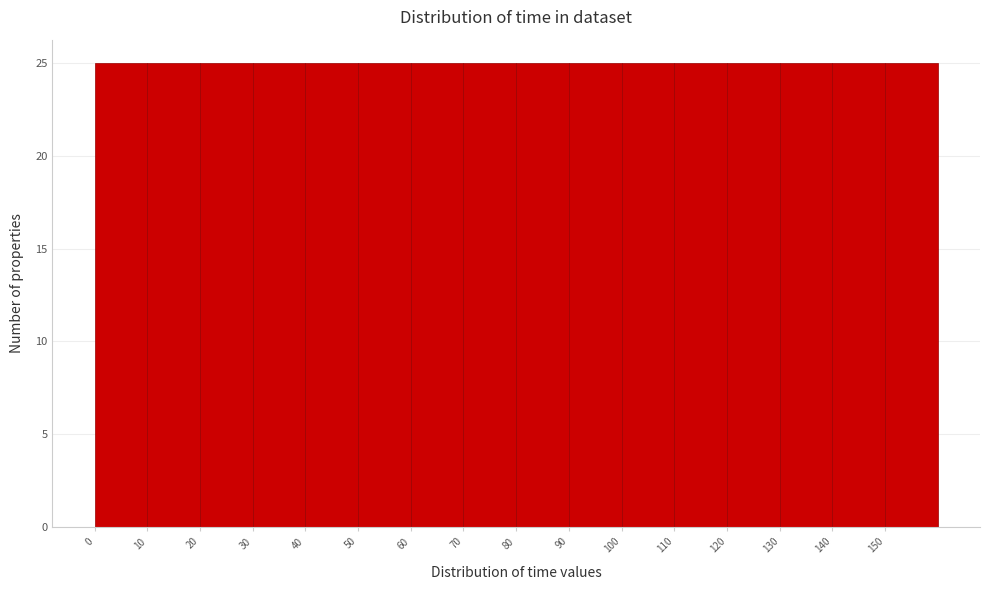

What is the height of the bar covering 10 to 20 on the x-axis? The values are not printed on the chart, so give them approximately, as read against the axis.

25